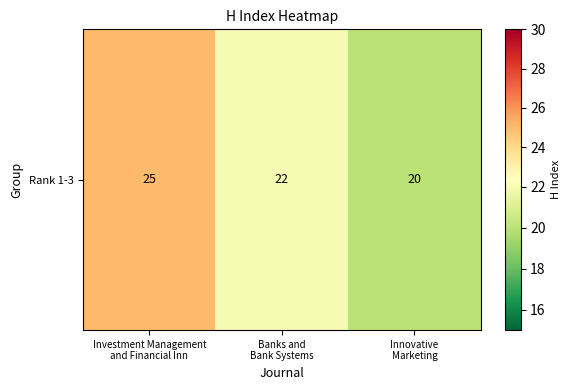

Reading right to left, list all the values displayed in this chart.

Innovative
Marketing=20	Banks and
Bank Systems=22	Investment Management
and Financial Inn=25